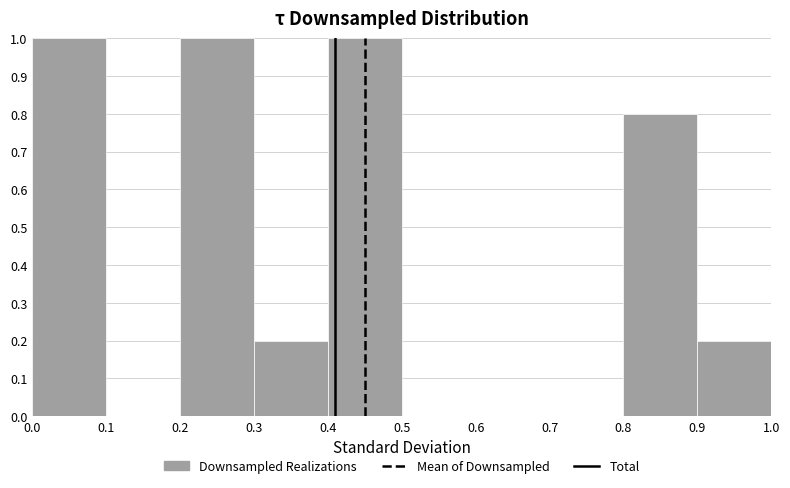

What is the height of the bar covering 0.2 to 0.3 on the x-axis? The values are not printed on the chart, so give them approximately, as read against the axis.

1.0